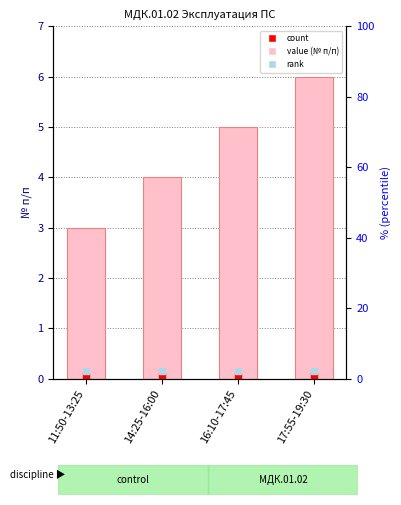

Are the bars horizontal?

No